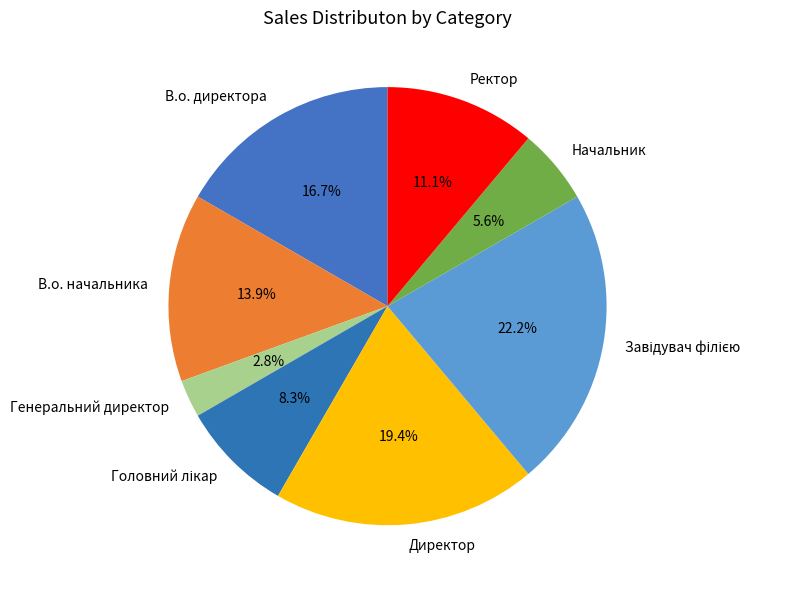

How many slices are in this pie chart?

8